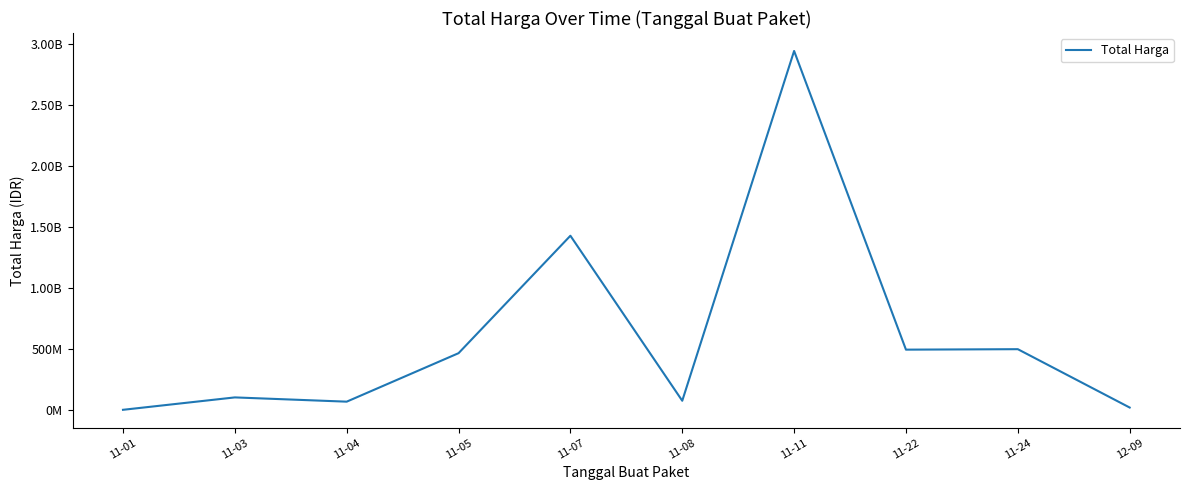

What is the label of the 3rd point from the right?

11-22